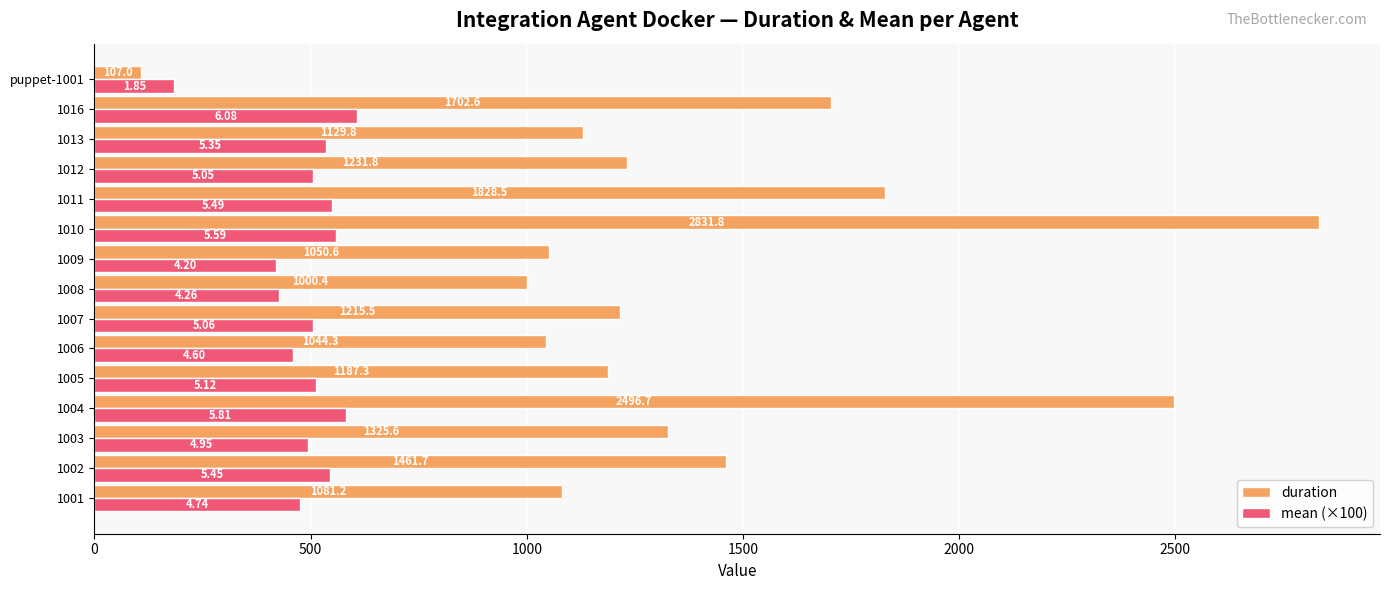

Rank the series at 1005 from lowest to highest value.

mean (×100), duration